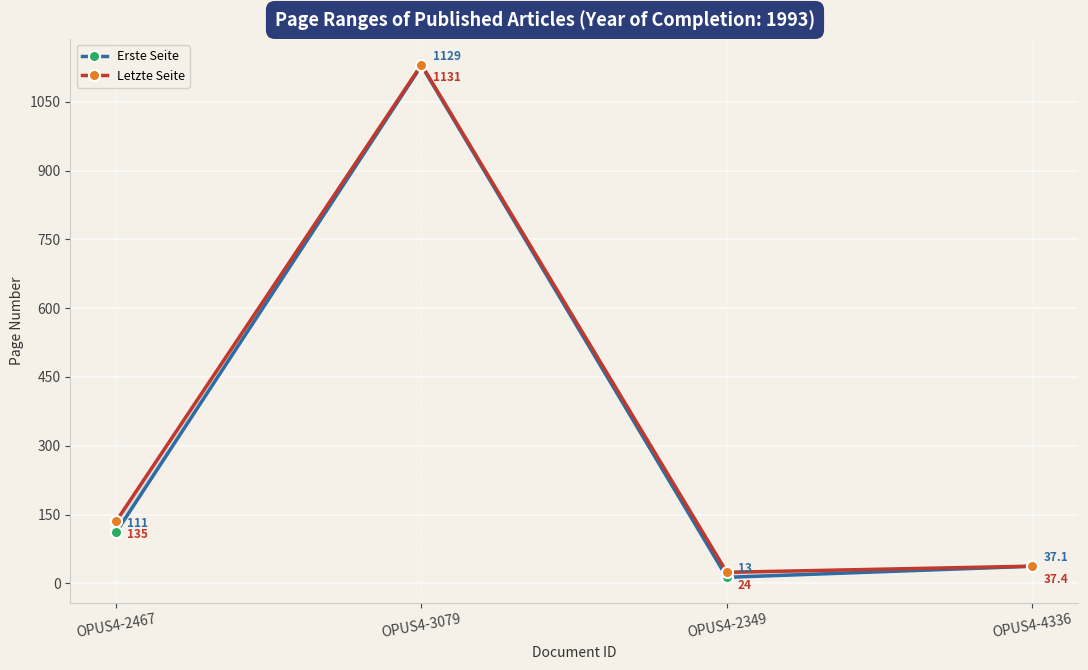

What is the approximate value of Letzte Seite at OPUS4-2349?

24.0